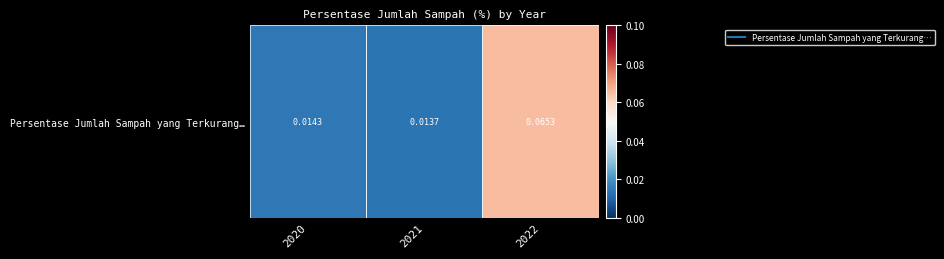

True or false: the data shows 0.1 at 2022.

False